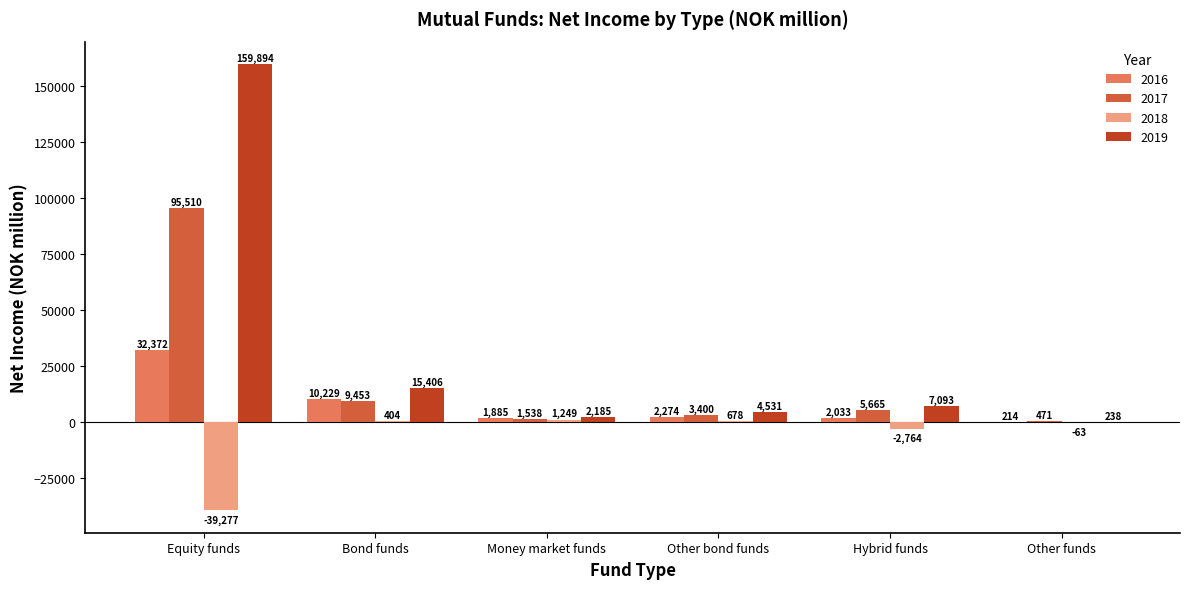

What is the sum of all 2016 values?

49007